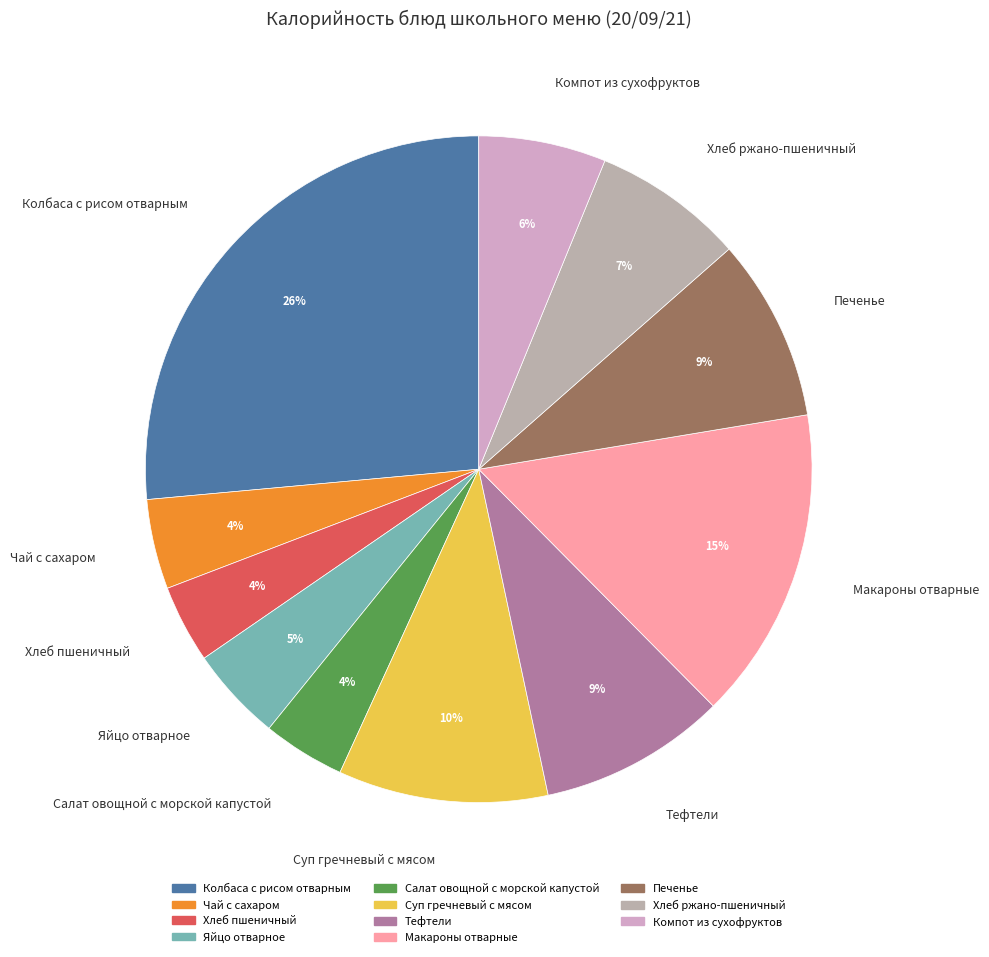

Does any single category account for the majority?

No